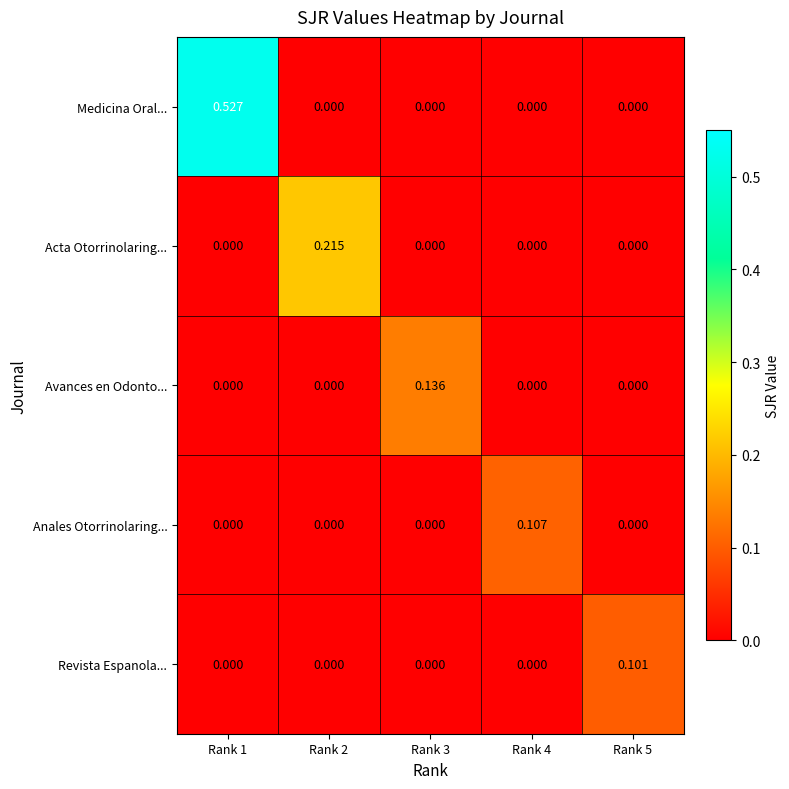

List the series in order of their peak value, lowest first.

Revista Espanola..., Anales Otorrinolaring..., Avances en Odonto..., Acta Otorrinolaring..., Medicina Oral...